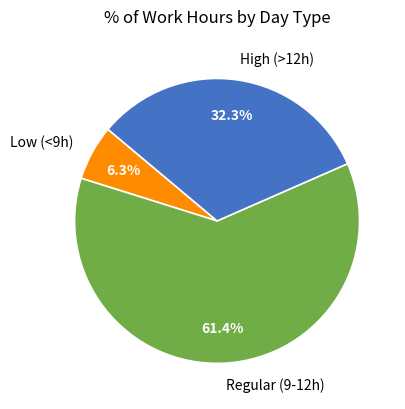

Which category has the biggest portion of the pie?

Regular (9-12h)